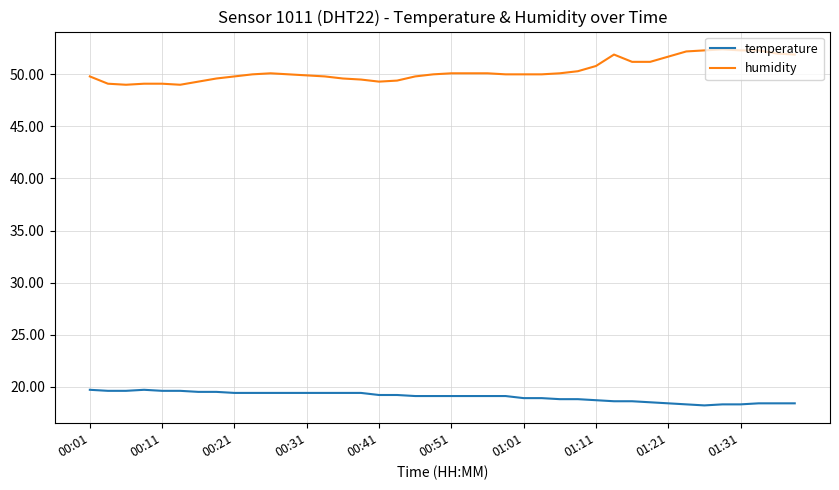

How many categories are shown in the chart?

40